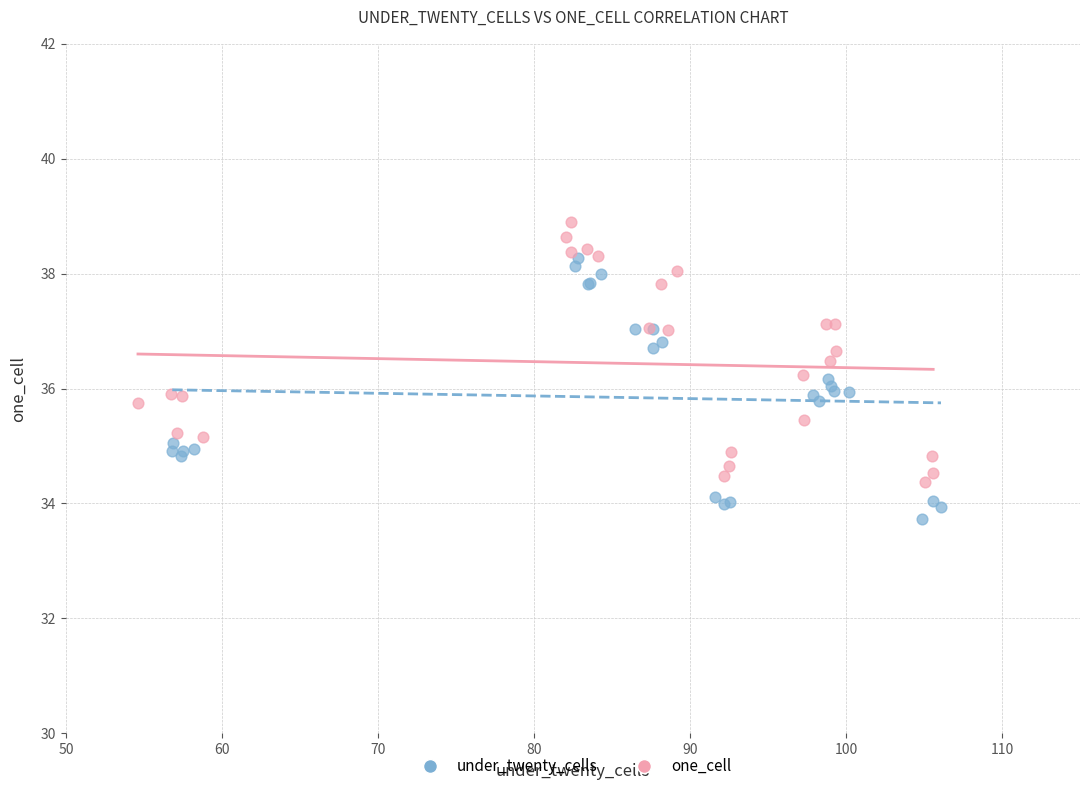

Which series reaches the maximum Y coordinate?

one_cell